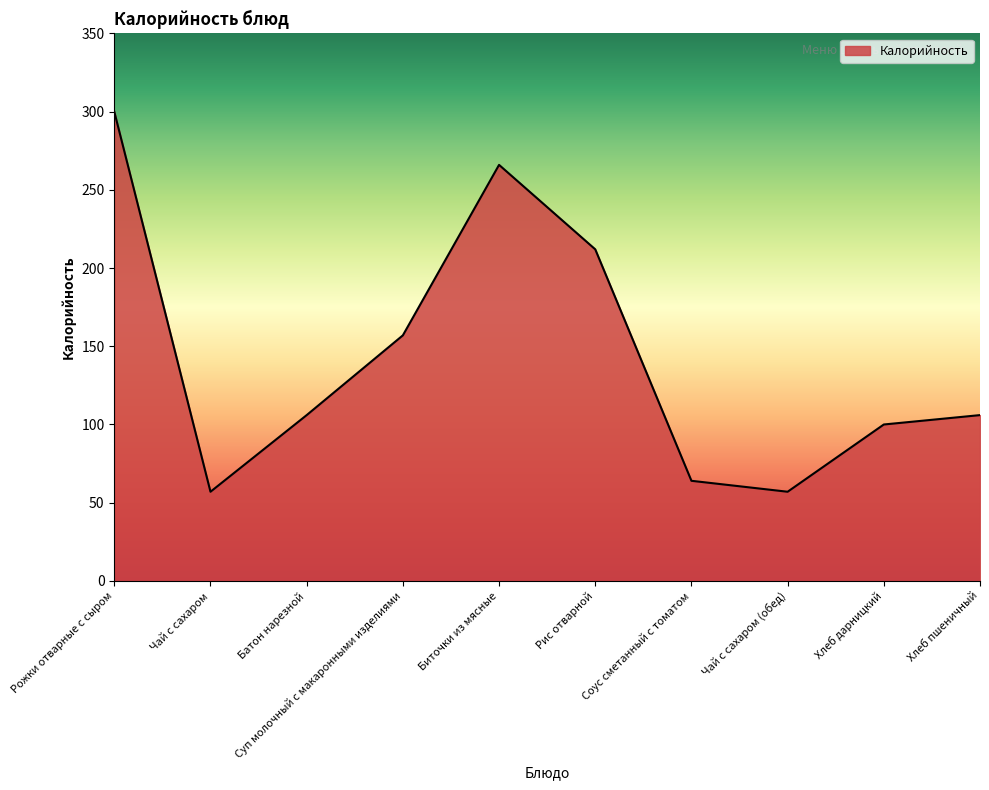

The value at Чай с сахаром (обед) is 82. True or false?

False